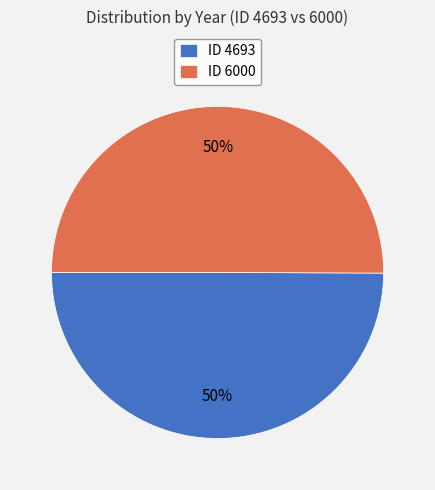

Is it true that ID 6000 is 50% of the pie?

True